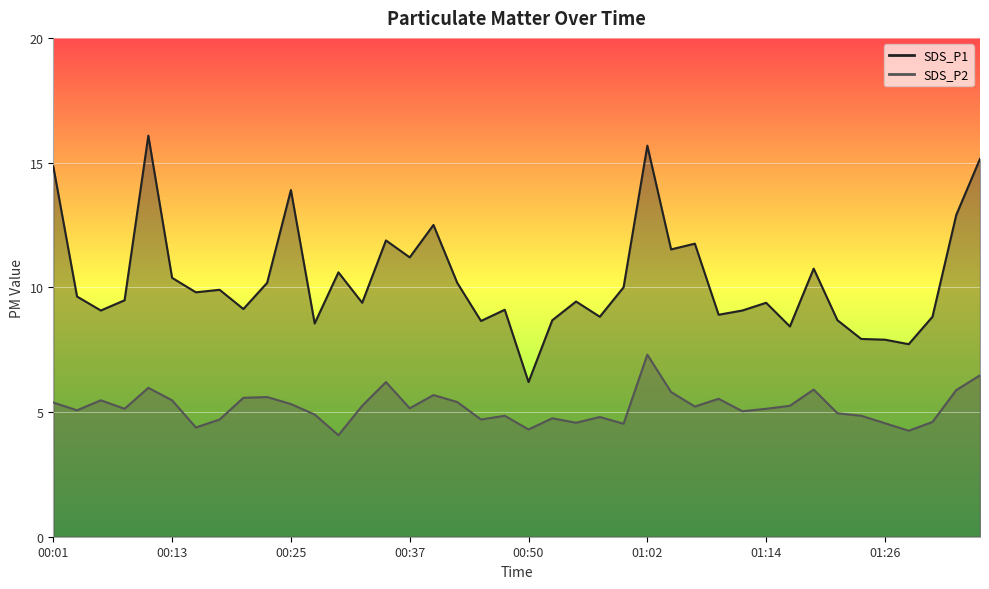

How many interior local valleys does the SDS_P2 series have?

12